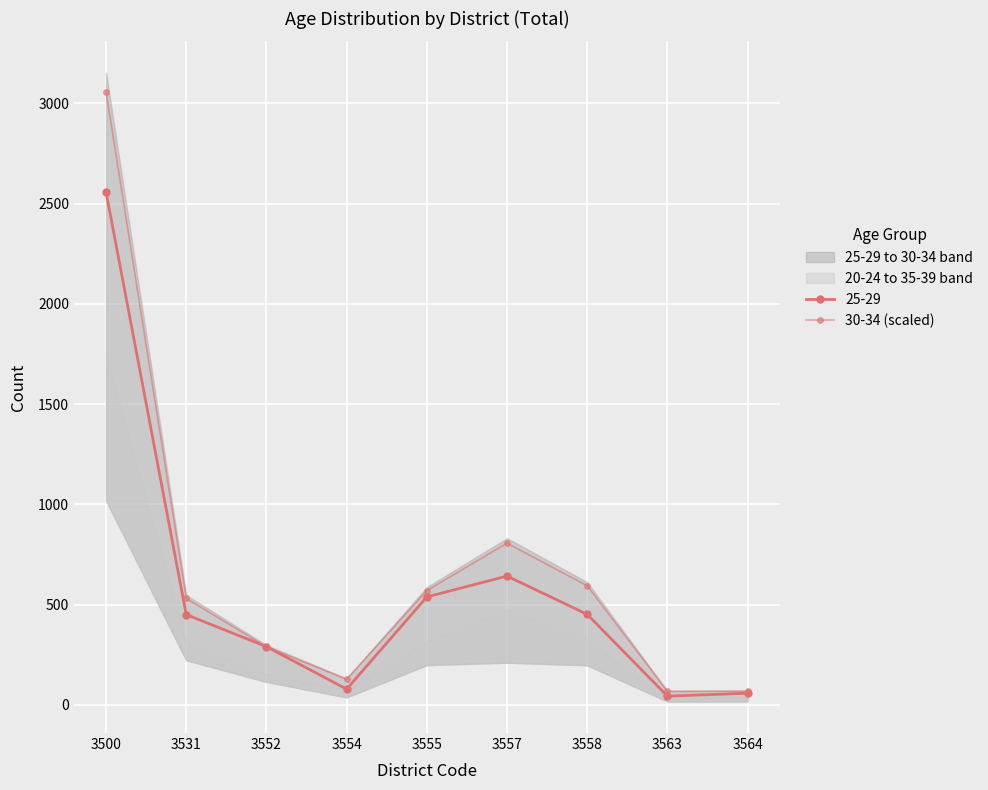

How many data points in 30-34 (scaled) are above 531?

5